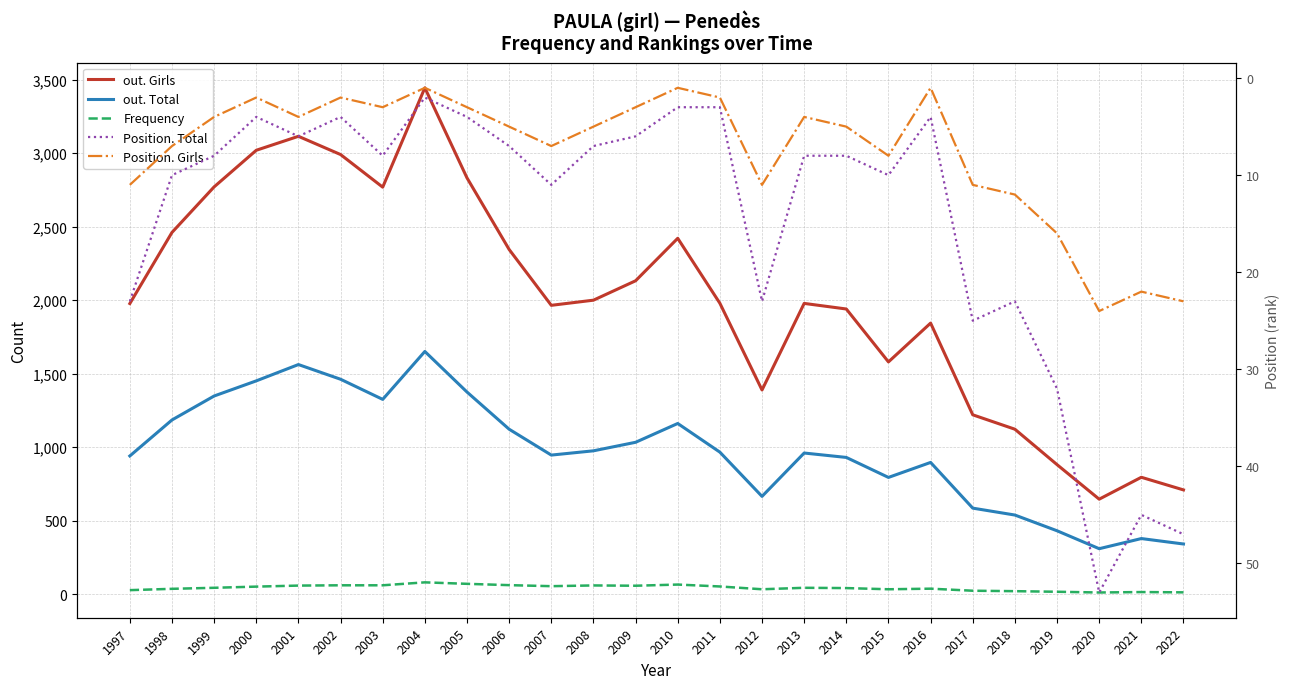

At which label does Frequency reach its minimum?

2020